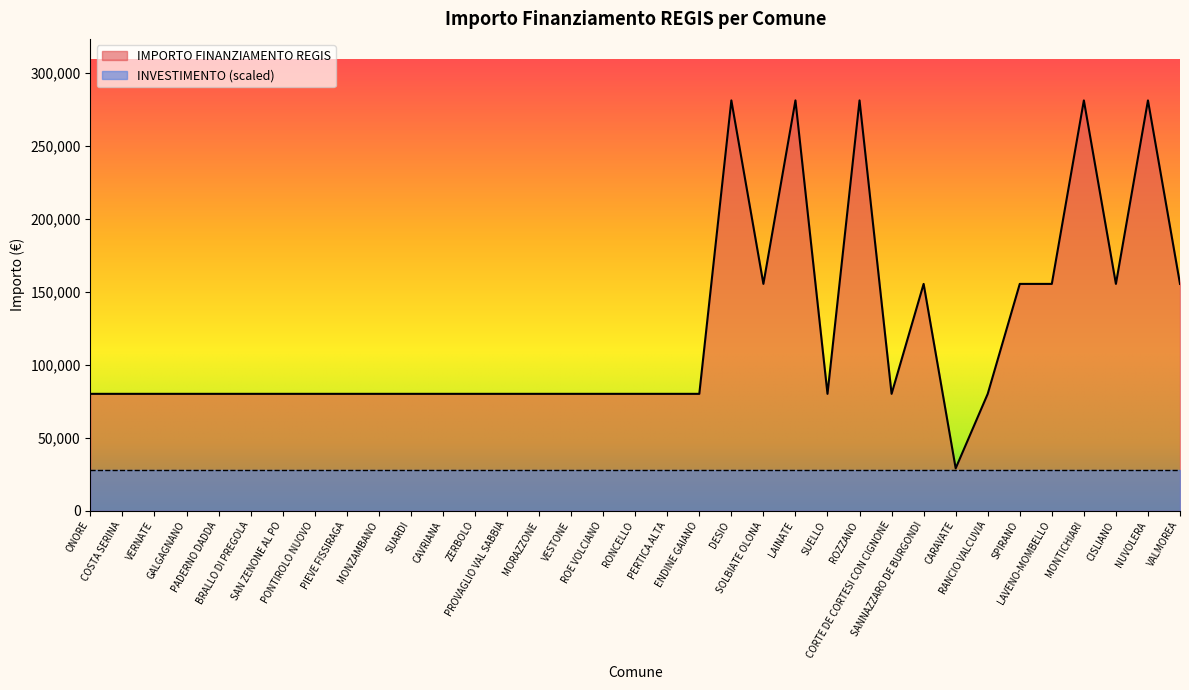

What is the maximum value shown in the chart?

280932